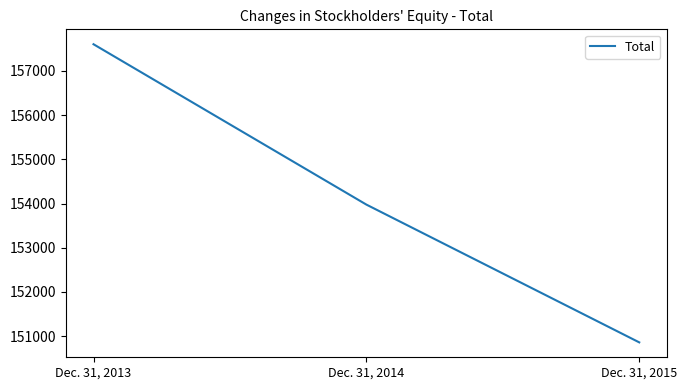

Reading left to right, transcribe all the data shown in this chart.

Dec. 31, 2013=157604	Dec. 31, 2014=153976	Dec. 31, 2015=150859